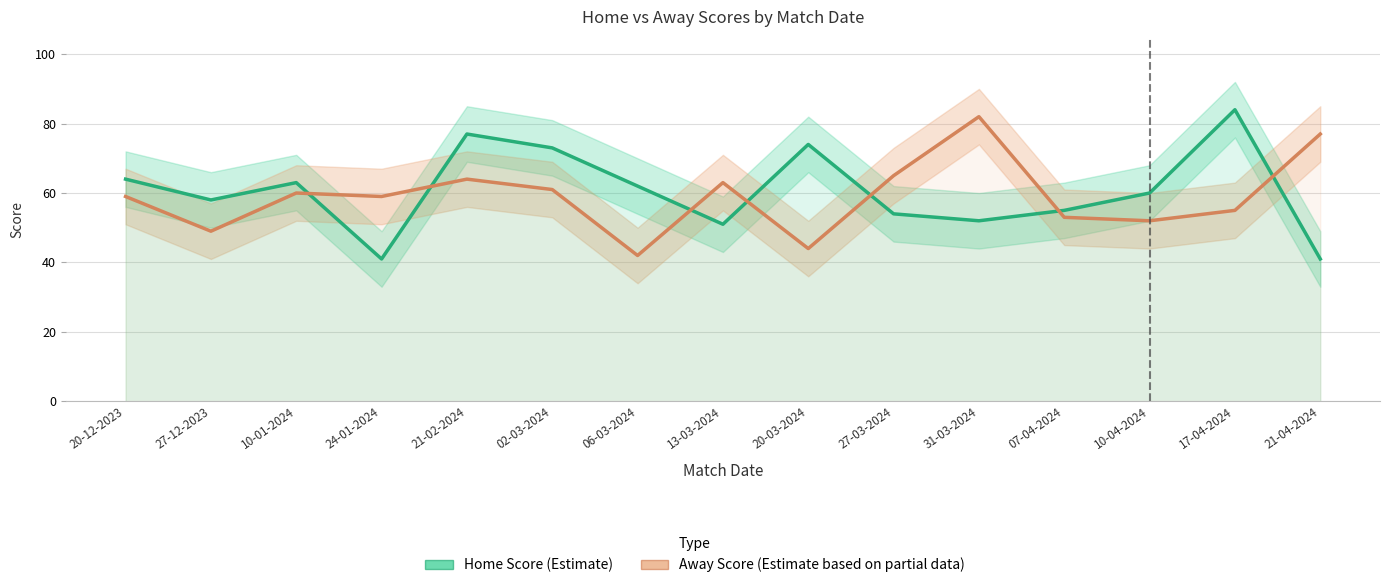

Reading left to right, transcribe all the data shown in this chart.

Home Score: 20-12-2023=64	27-12-2023=58	10-01-2024=63	24-01-2024=41	21-02-2024=77	02-03-2024=73	06-03-2024=62	13-03-2024=51	20-03-2024=74	27-03-2024=54	31-03-2024=52	07-04-2024=55	10-04-2024=60	17-04-2024=84	21-04-2024=41
Away Score: 20-12-2023=59	27-12-2023=49	10-01-2024=60	24-01-2024=59	21-02-2024=64	02-03-2024=61	06-03-2024=42	13-03-2024=63	20-03-2024=44	27-03-2024=65	31-03-2024=82	07-04-2024=53	10-04-2024=52	17-04-2024=55	21-04-2024=77